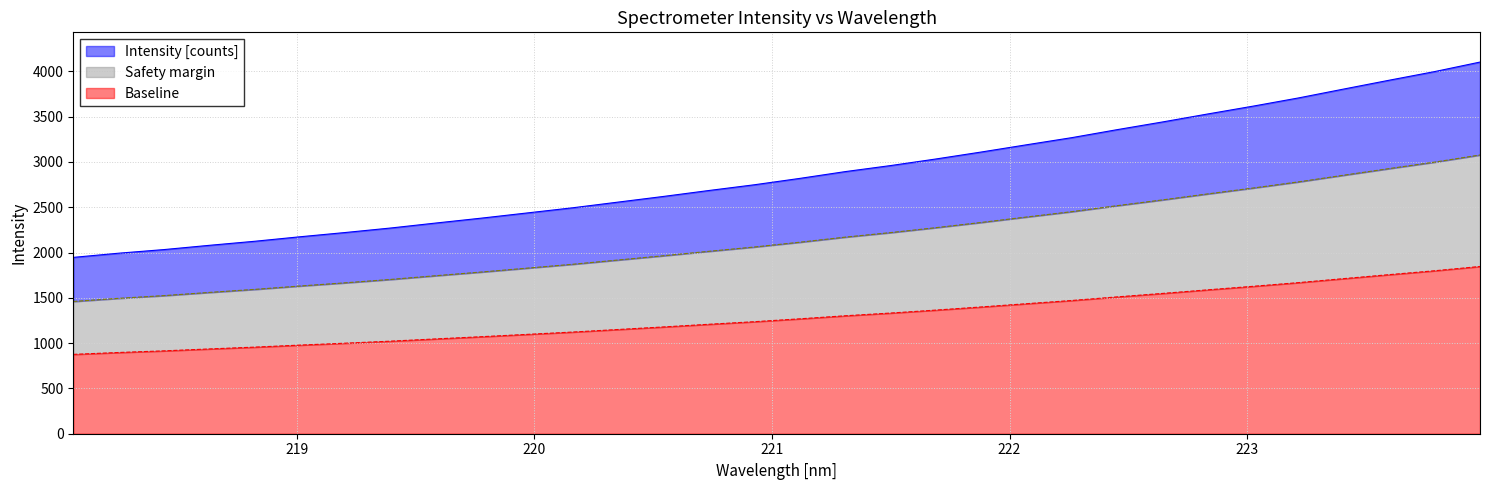

What is the sum of all values?

91830.9